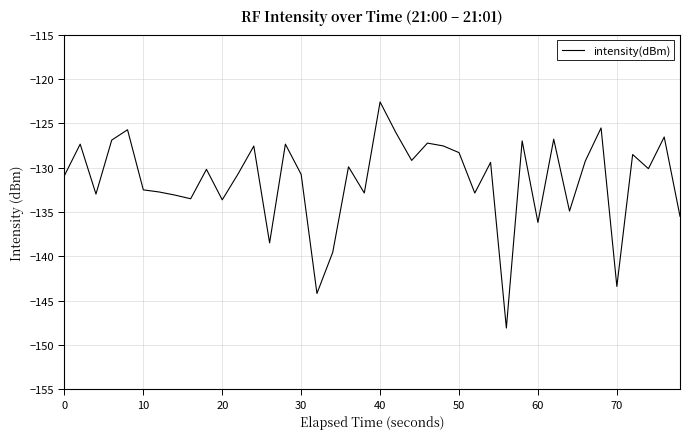

What is the maximum value shown in the chart?

-122.6